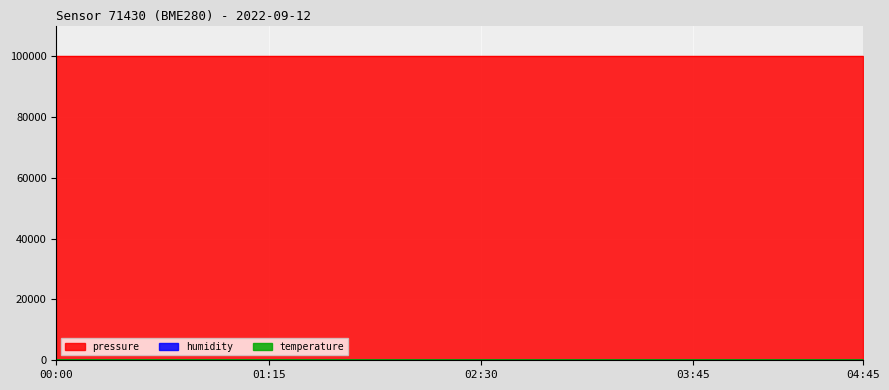

True or false: temperature and pressure intersect in this chart.

False